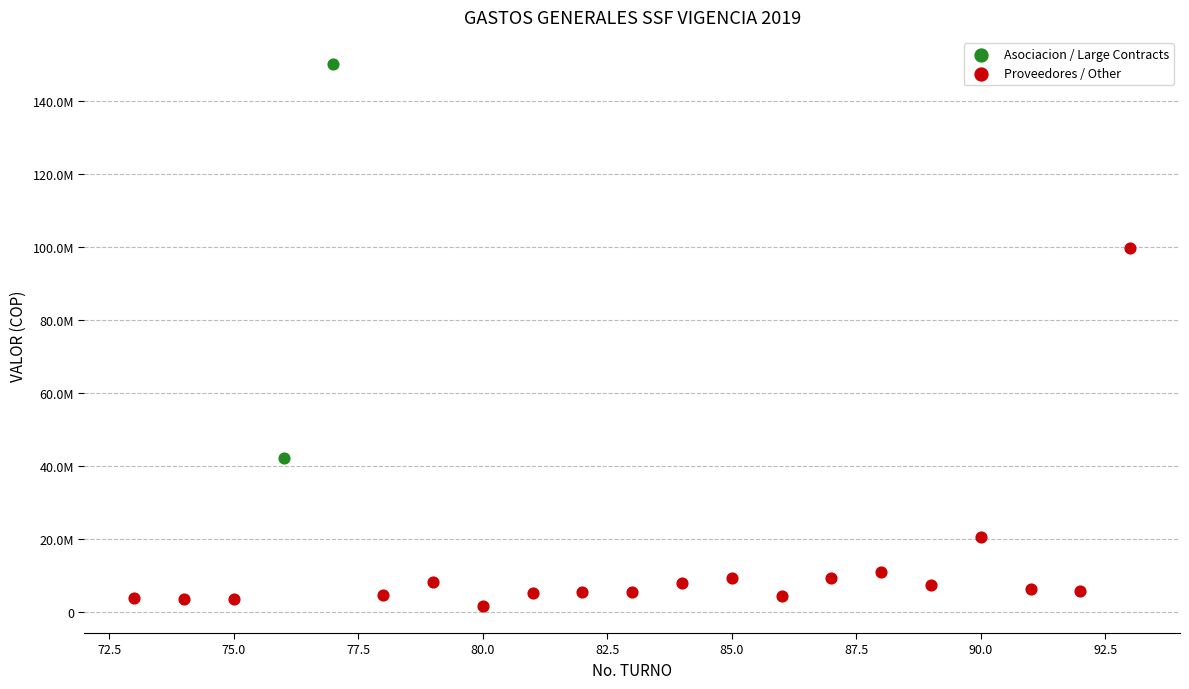

What are all the series names shown in the legend?

Asociacion / Large Contracts, Proveedores / Other